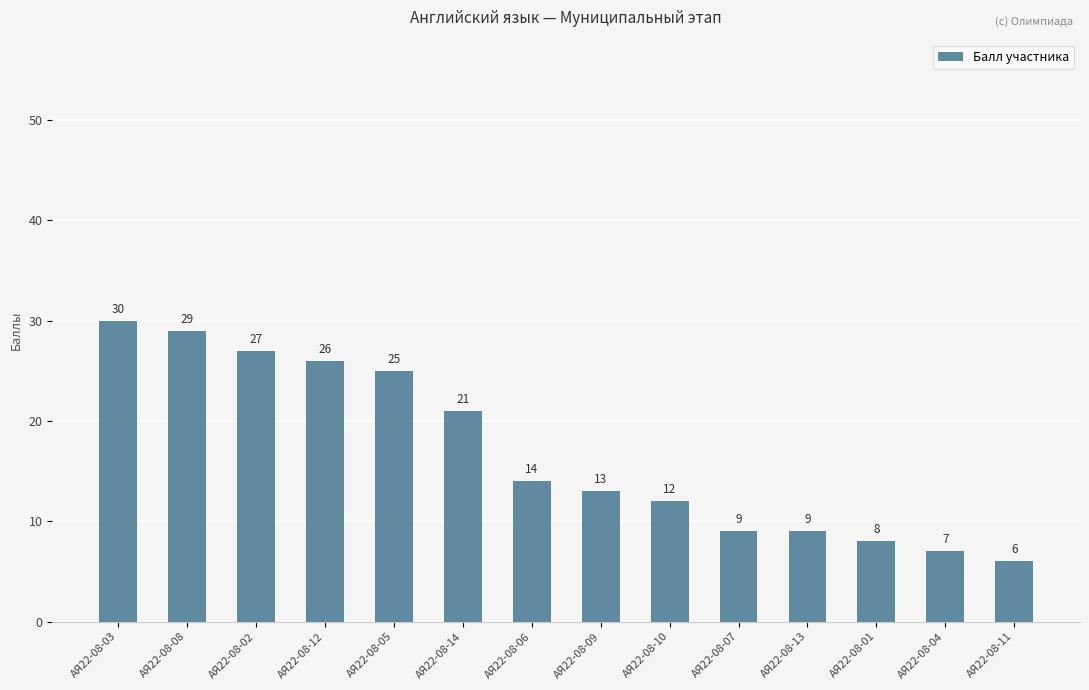

What is the ratio of the value at АЯ22-08-07 to the value at АЯ22-08-08?

0.3